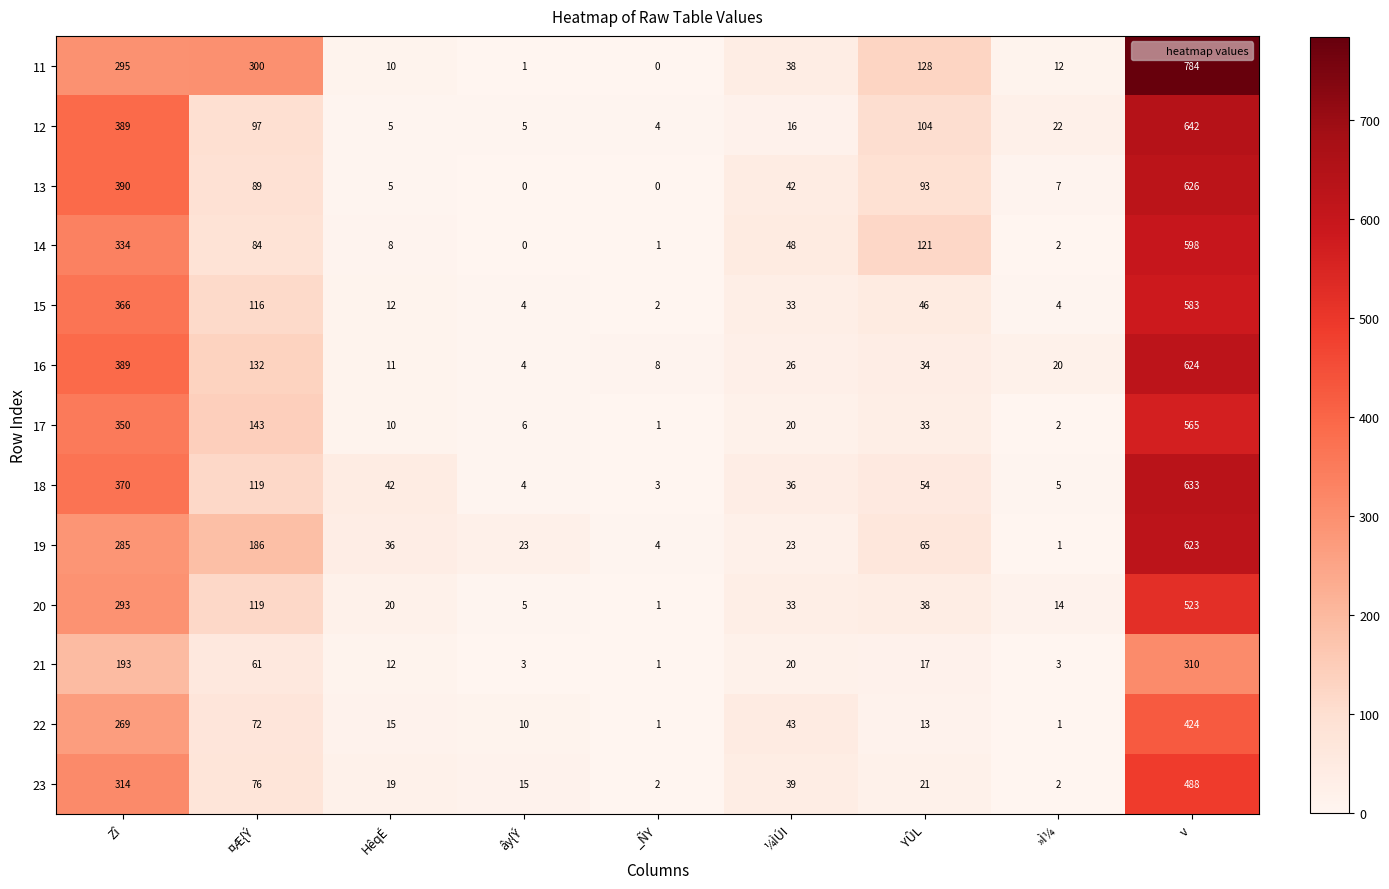

At which label is 18 closest to 318?

Zî